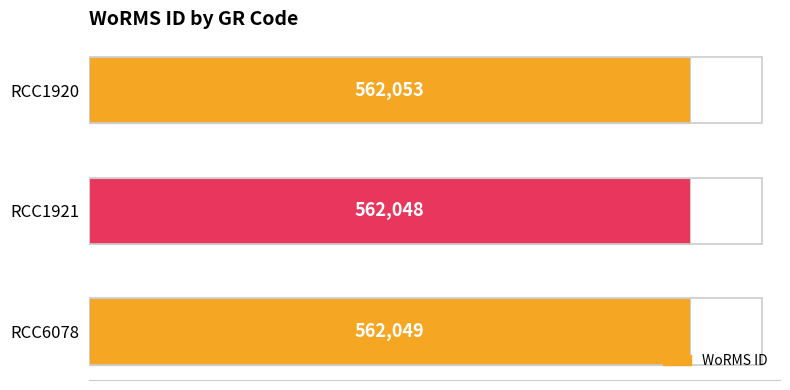

Are the bars grouped side by side (vs. stacked)?

No